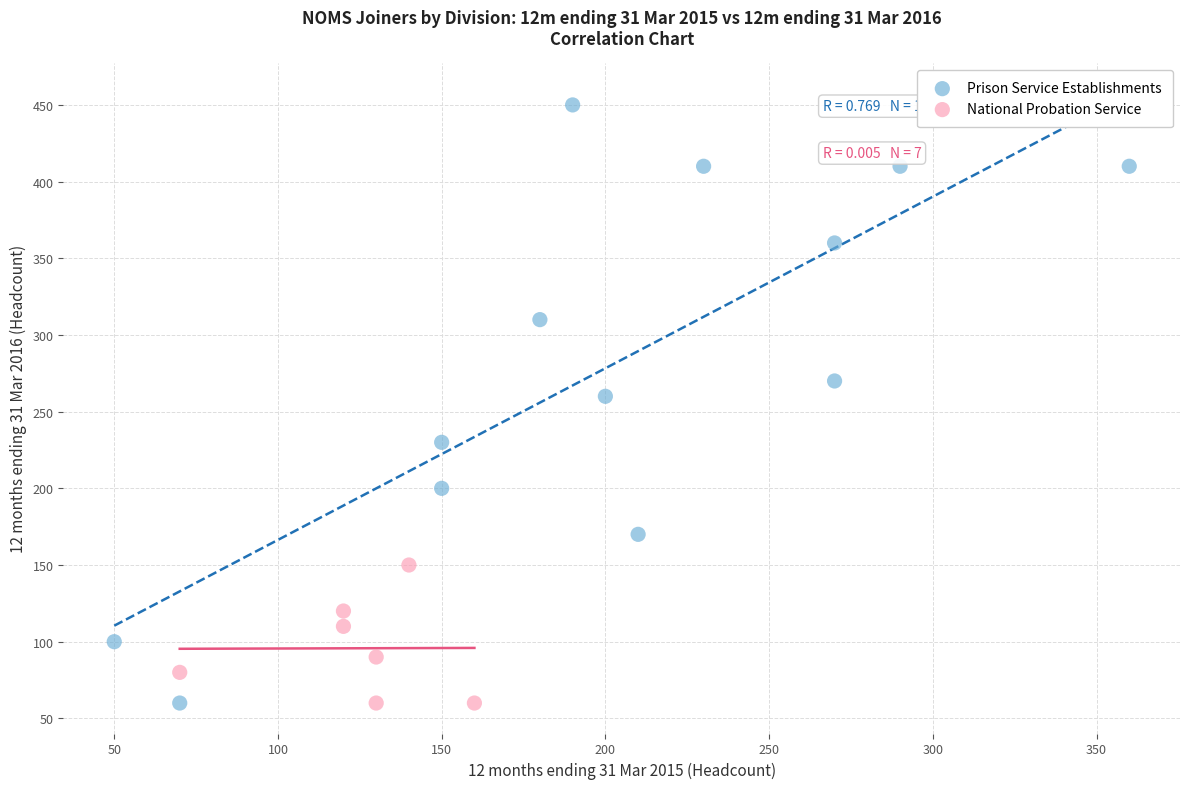

Which series has the largest Y range (max minus min)?

Prison Service Establishments